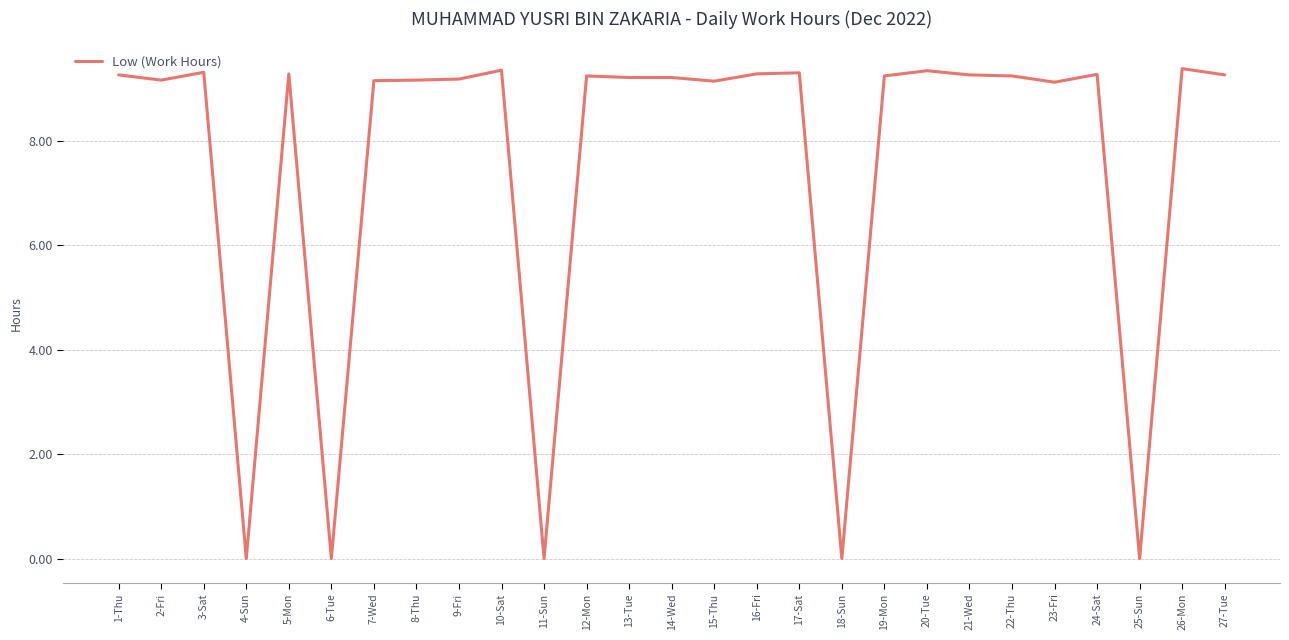

What is the maximum value shown in the chart?

9.4